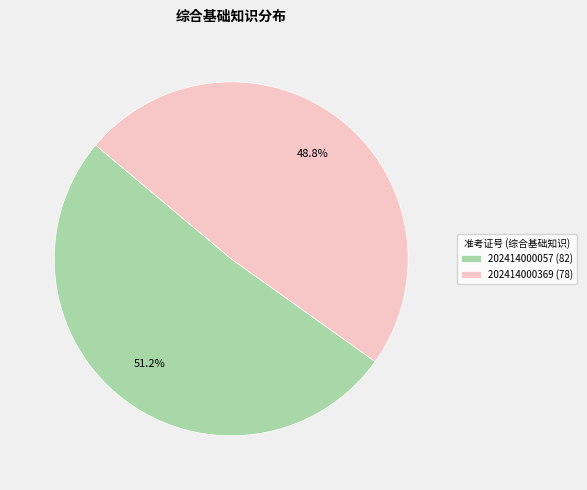

Approximately how many times larger is the value at 202414000369 (78) compared to 202414000057 (82)?

1.0